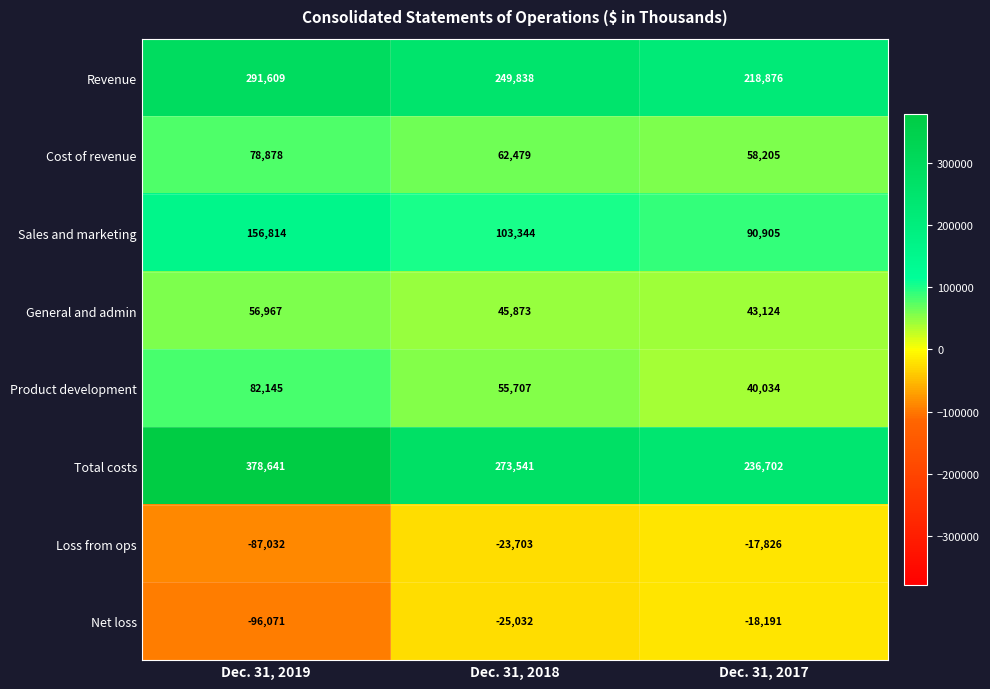

At which label is Total costs closest to 307671?

Dec. 31, 2018